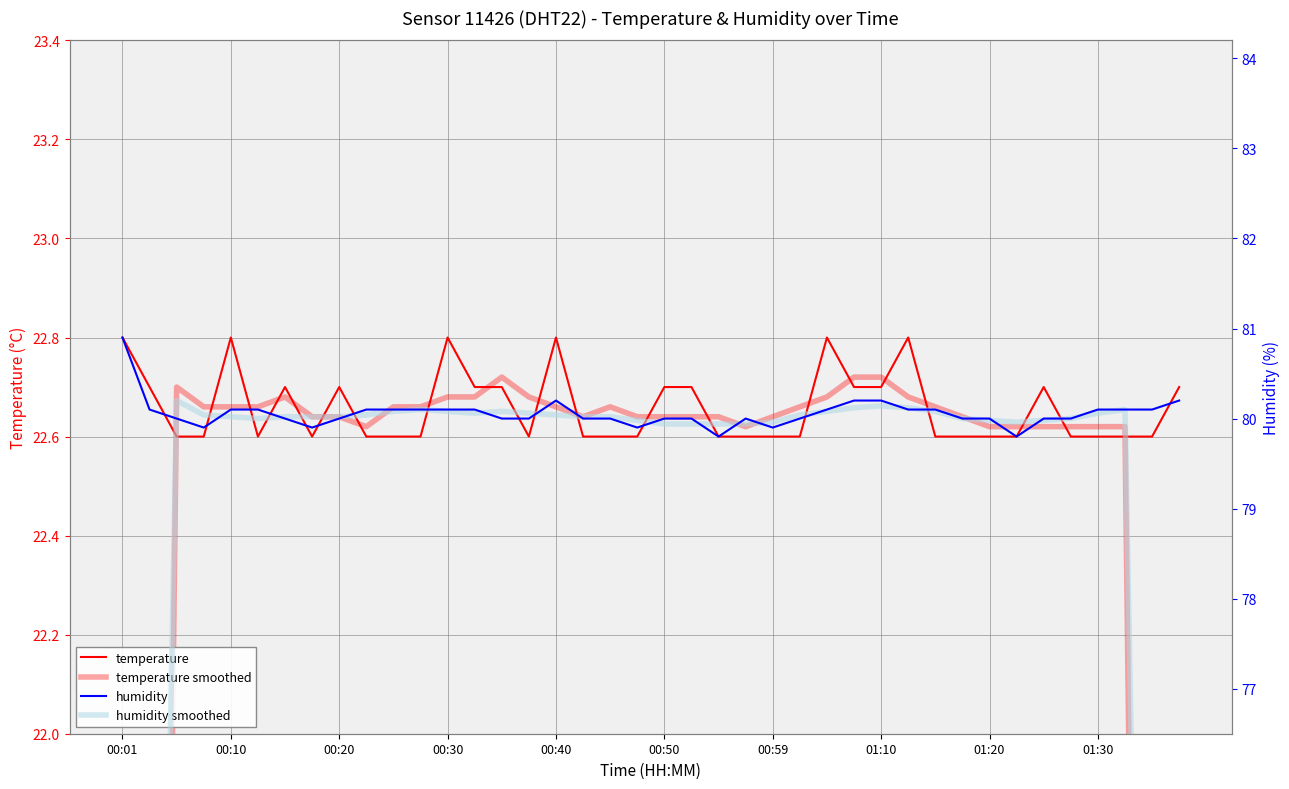

Is it true that humidity equals 80.2 at 39?

True